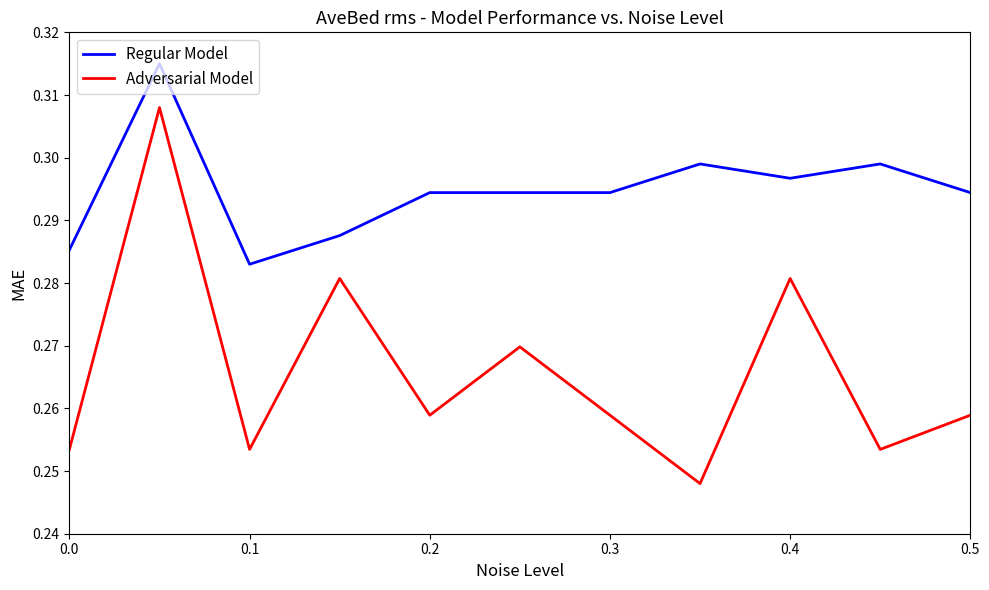

Which series has the largest range (max minus min)?

Adversarial Model